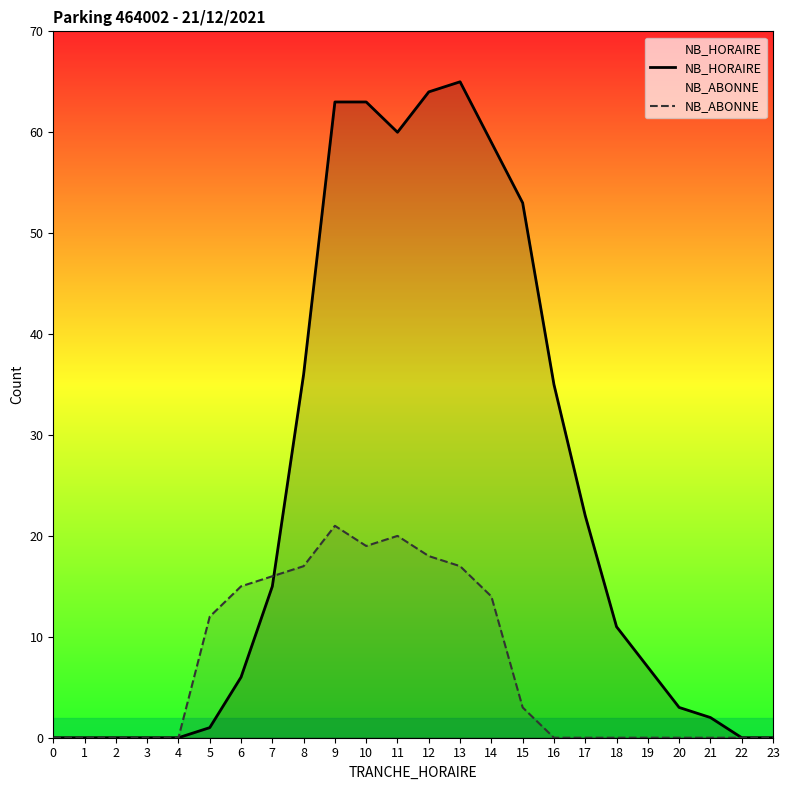

At which category does NB_ABONNE reach its first local valley?

10